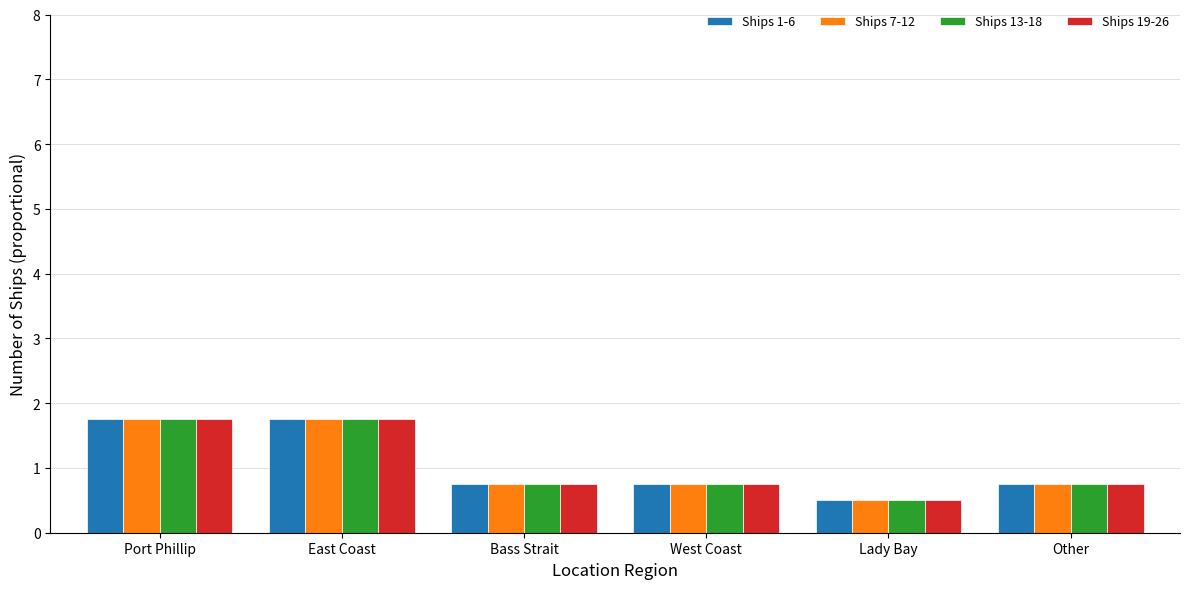

What is the difference between the Ships 7-12 values at Port Phillip and Other?

1.0